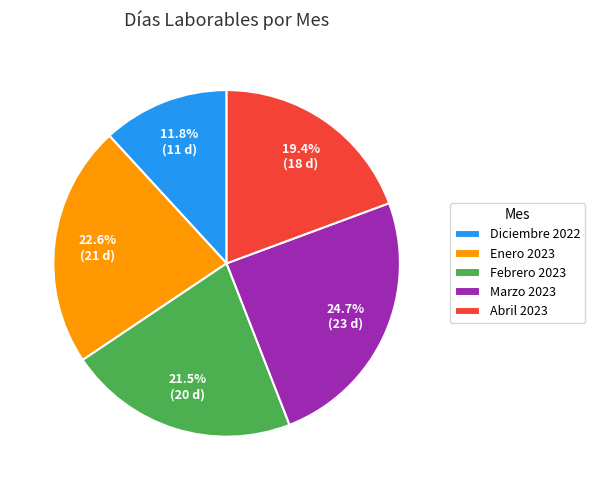

What is the smallest slice in the pie chart?

Diciembre 2022